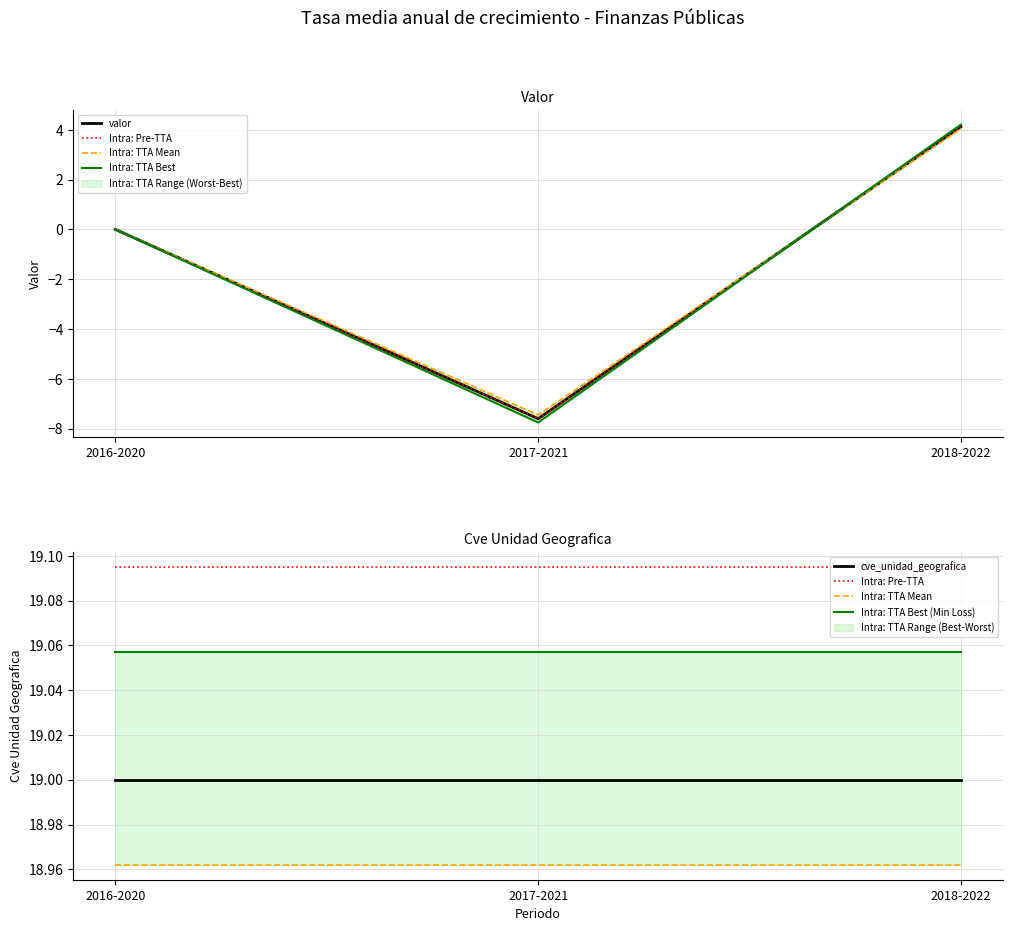

Is it true that cve_unidad_geografica equals 19.0 at 2016-2020?

True